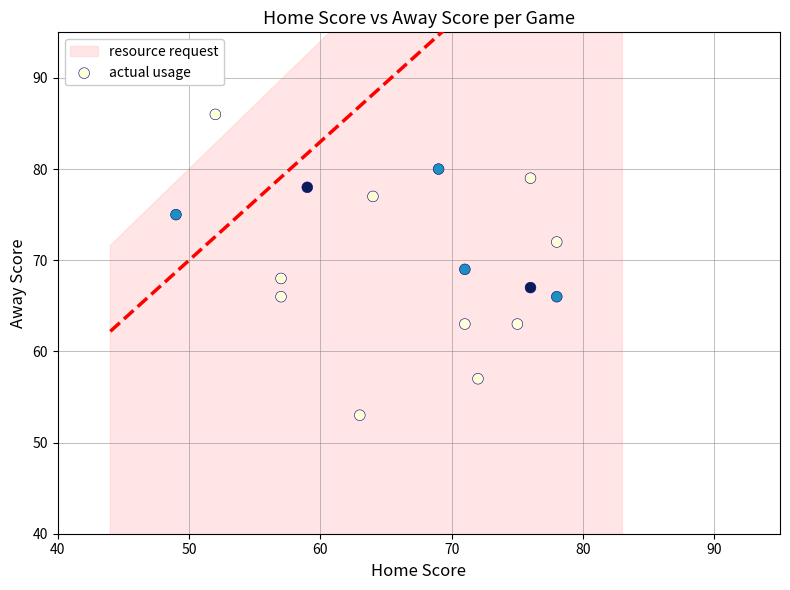

What is the range of Y values (max minus min)?

33